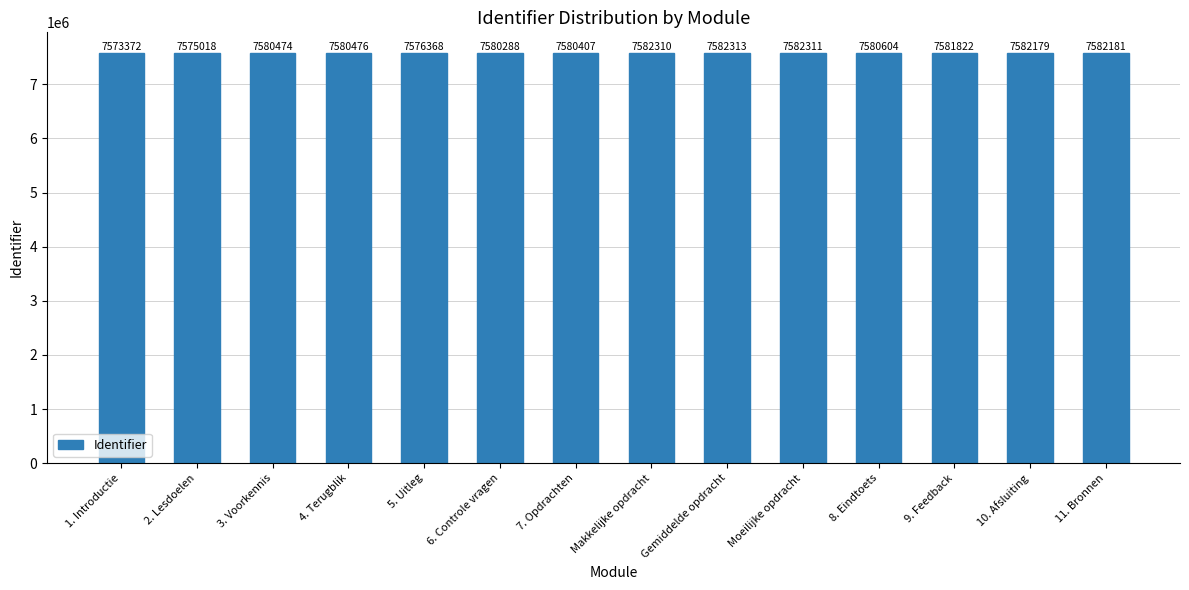

Reading left to right, what are all the values shown in this chart?

1. Introductie=7573372	2. Lesdoelen=7575018	3. Voorkennis=7580474	4. Terugblik=7580476	5. Uitleg=7576368	6. Controle vragen=7580288	7. Opdrachten=7580407	Makkelijke opdracht=7582310	Gemiddelde opdracht=7582313	Moeilijke opdracht=7582311	8. Eindtoets=7580604	9. Feedback=7581822	10. Afsluiting=7582179	11. Bronnen=7582181